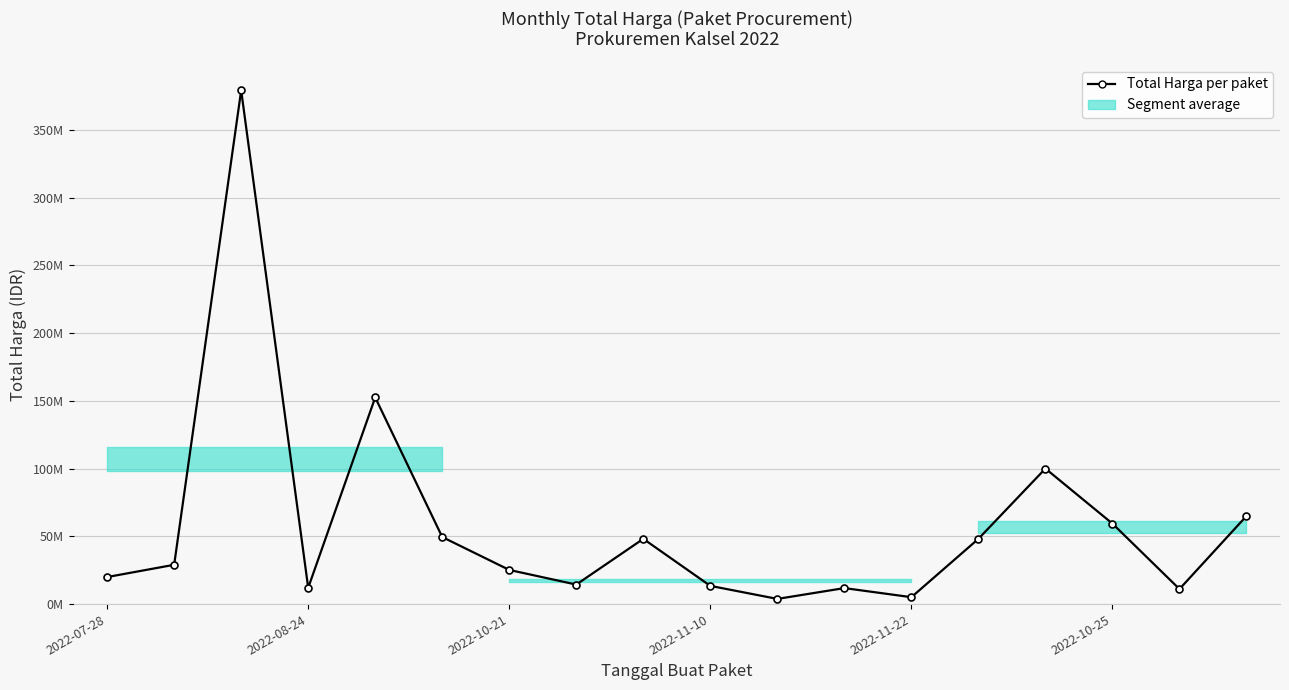

How many categories are shown in the chart?

18